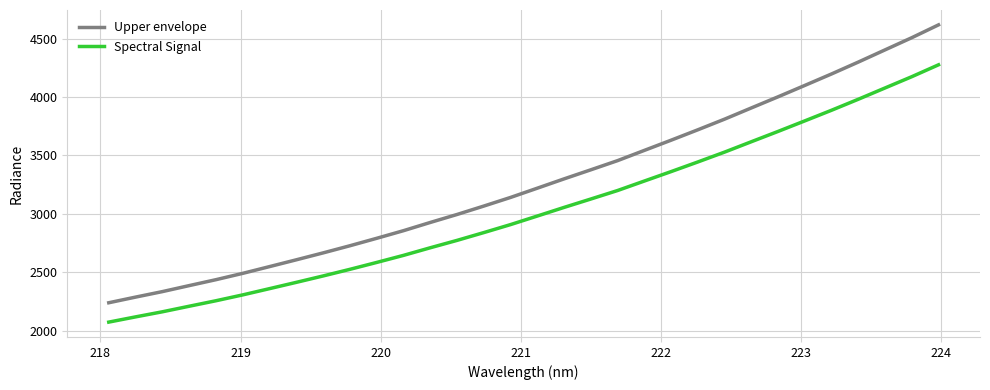

What are all the series names shown in the legend?

Upper envelope, Spectral Signal